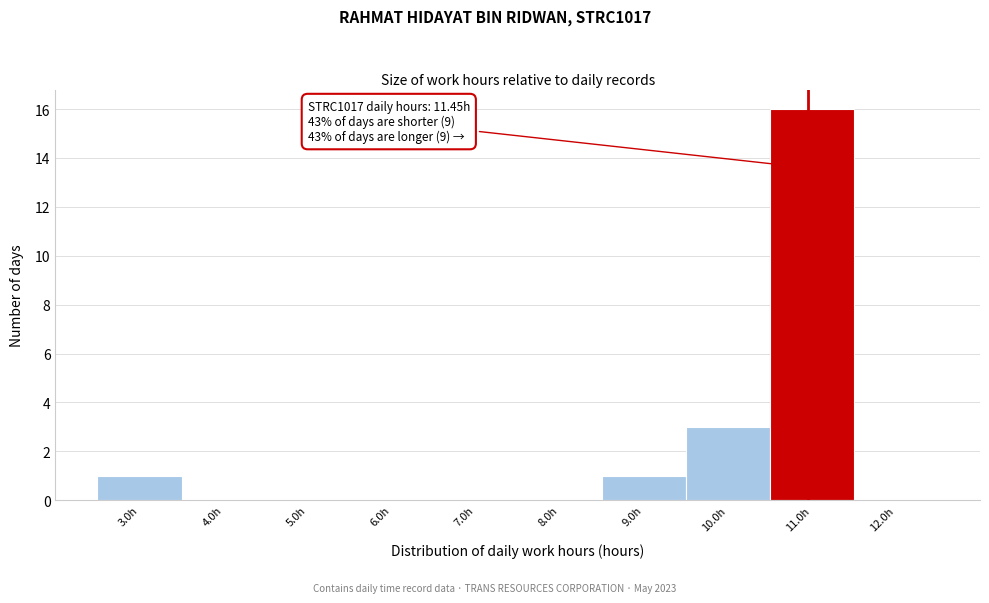

Reading left to right, list all the values displayed in this chart.

3.0h=1	4.0h=0	5.0h=0	6.0h=0	7.0h=0	8.0h=0	9.0h=1	10.0h=3	11.0h=16	12.0h=0